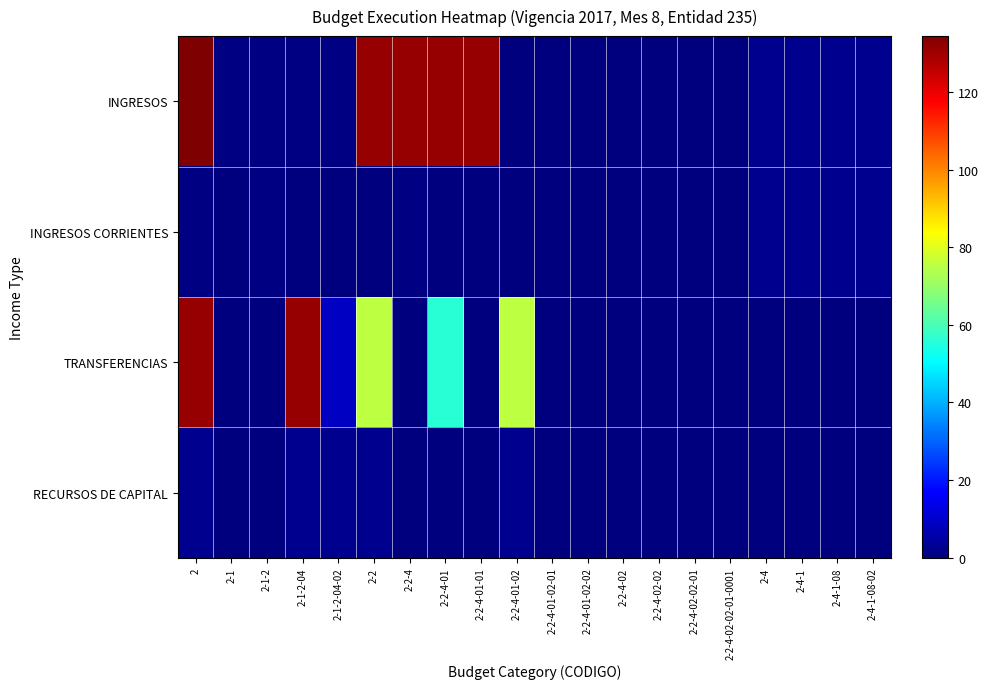

What is the difference between the highest and lowest values at 2-1-2-04?

131.1